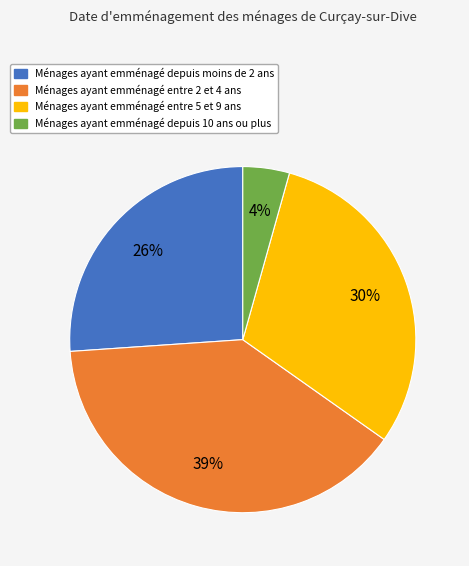

Is there a majority slice in this chart?

No